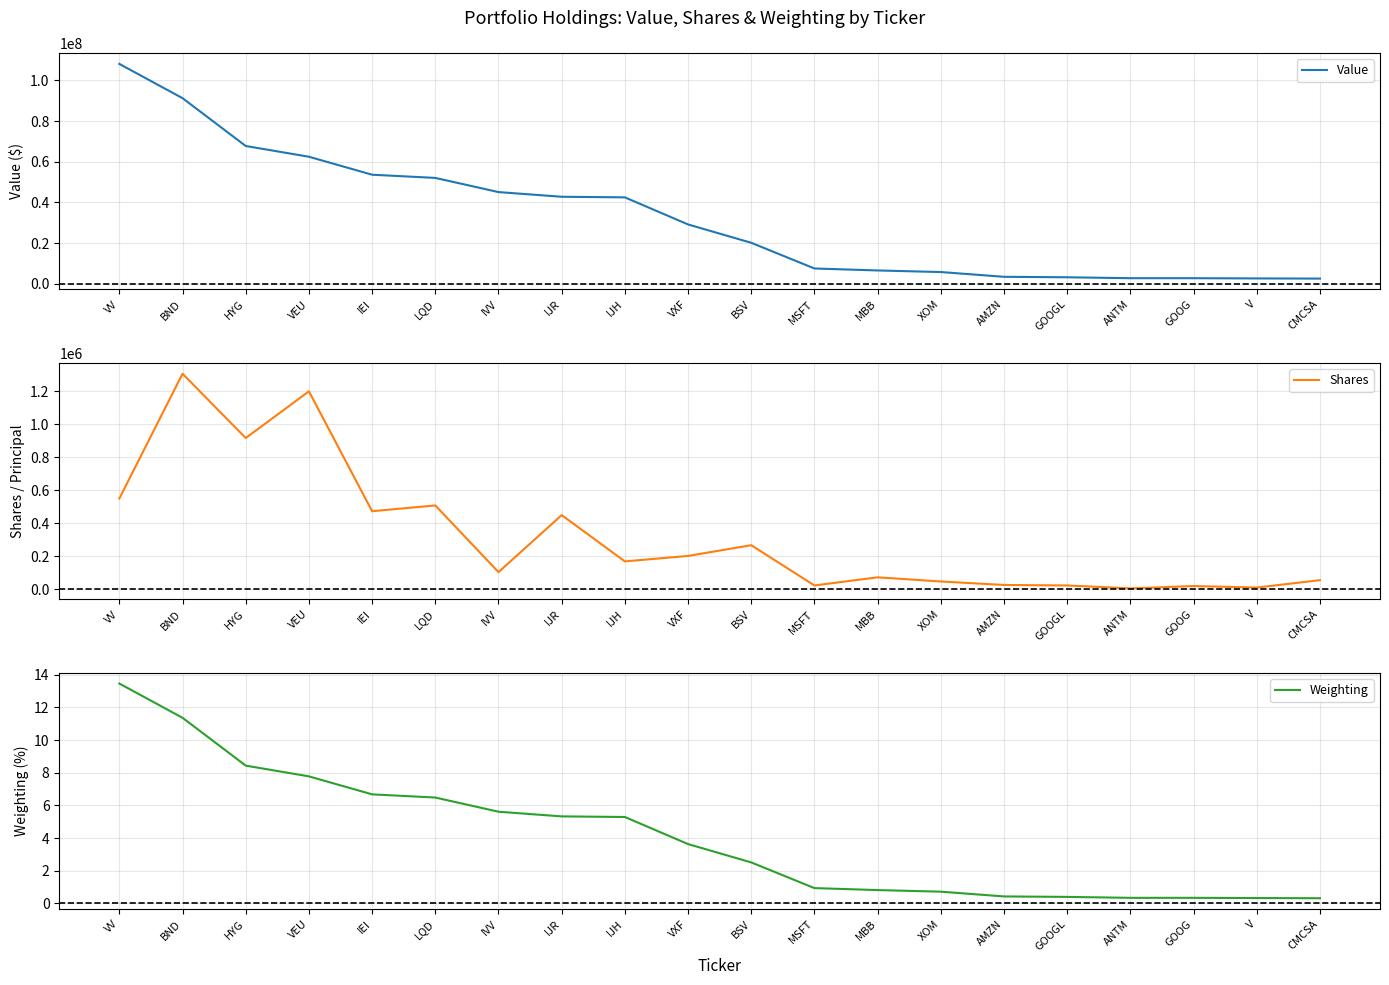

How many values in the Shares series exceed 169830?

9